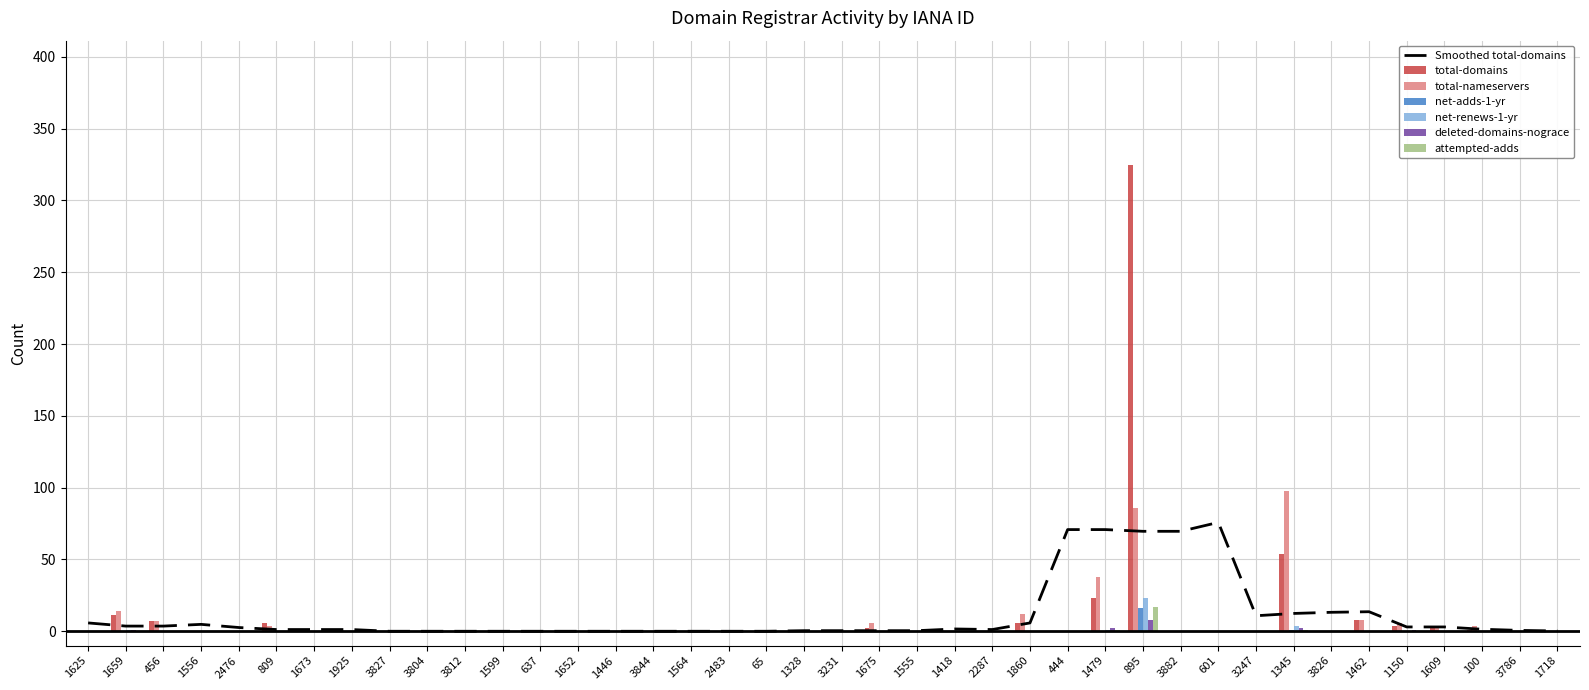

At which category does the chart reach its minimum across all series?

1625